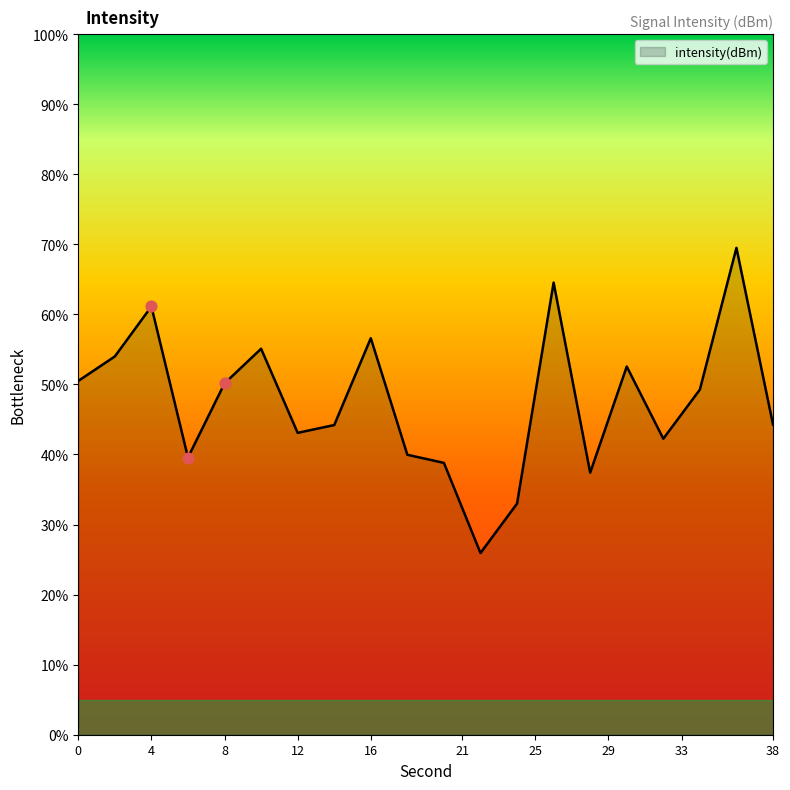

What is the change in value from 6 to 28?

-0.9